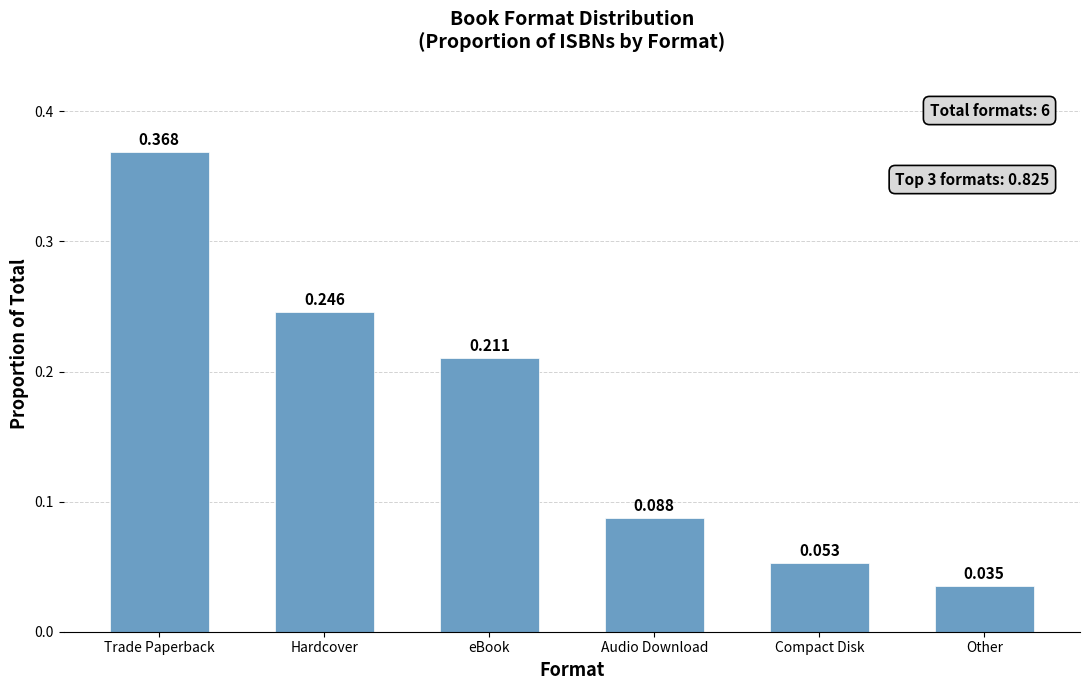

Rank the categories by value from lowest to highest.

Other, Compact Disk, Audio Download, eBook, Hardcover, Trade Paperback